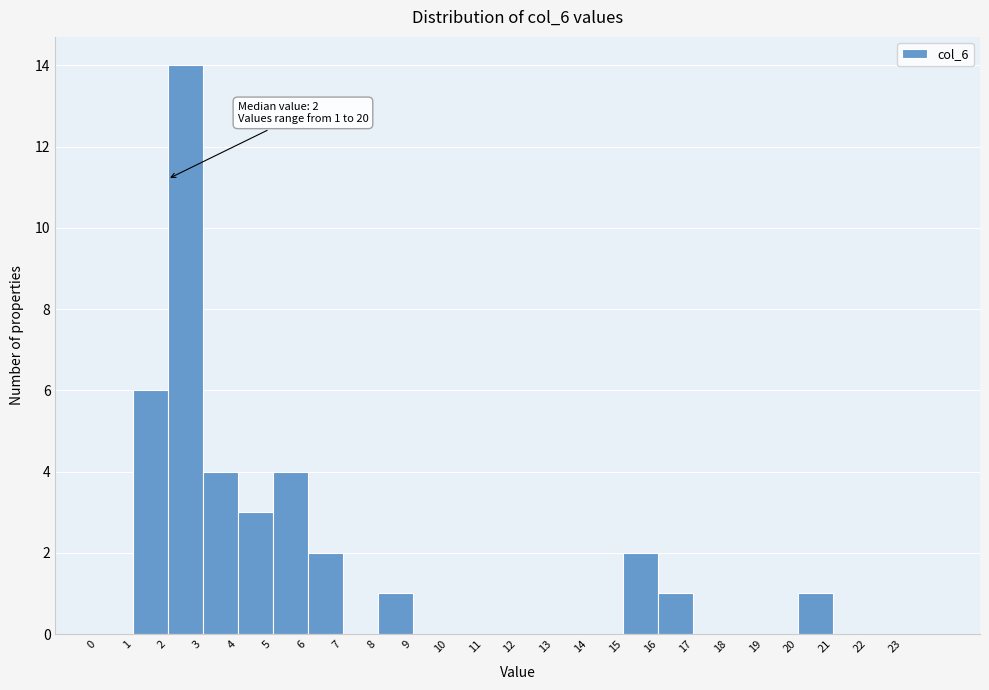

Over which range of the x-axis is the bar tallest?

2 to 3